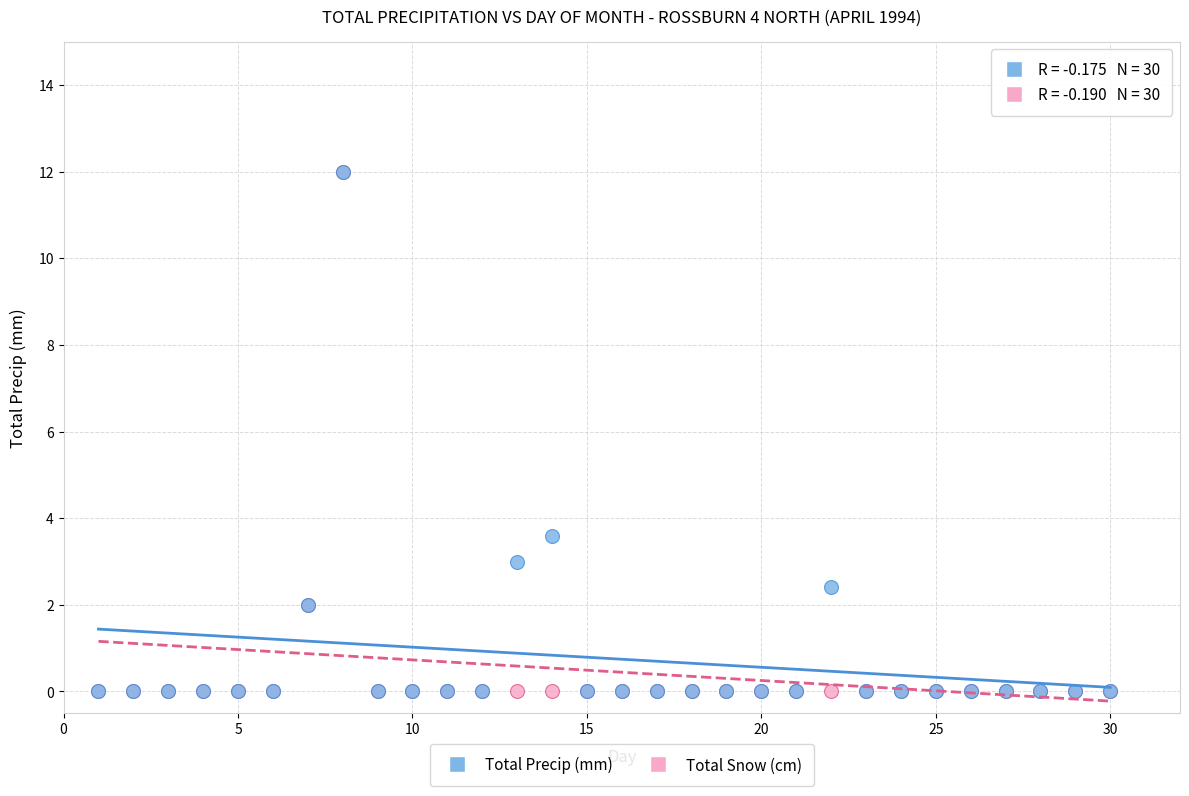

In the Total Snow (cm) series, what Y value is closest to 6?

2.0